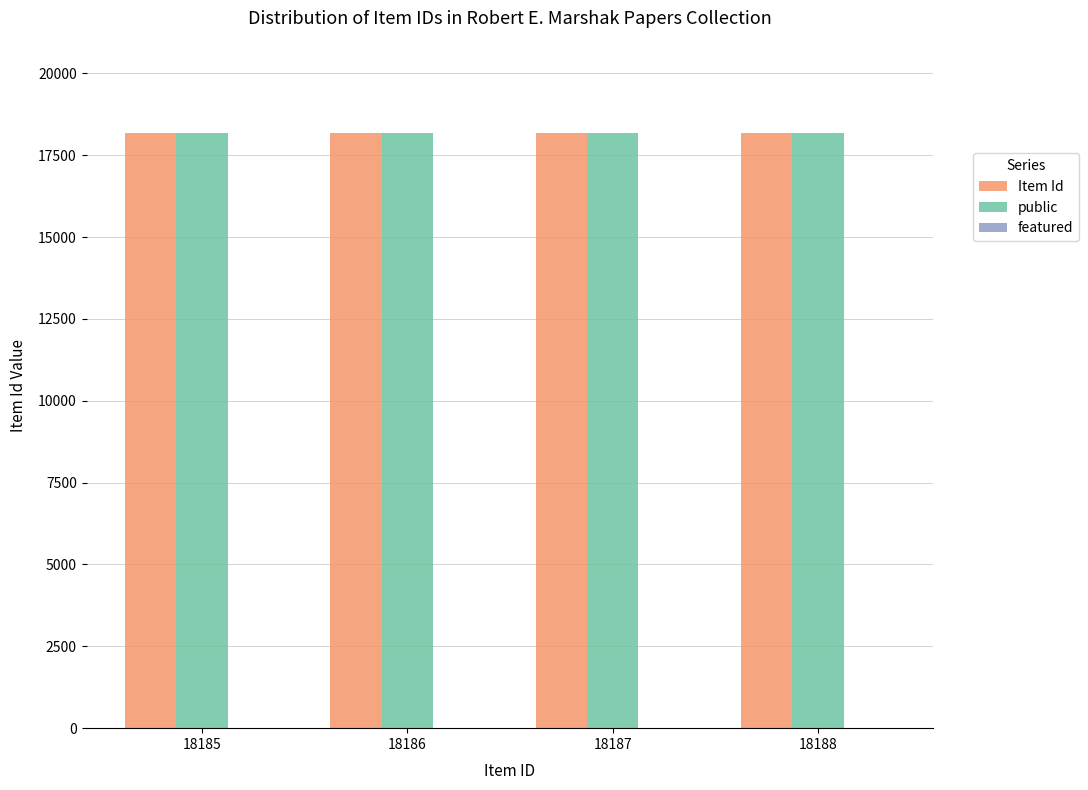

What is the difference between the Item Id values at 18188 and 18186?

2